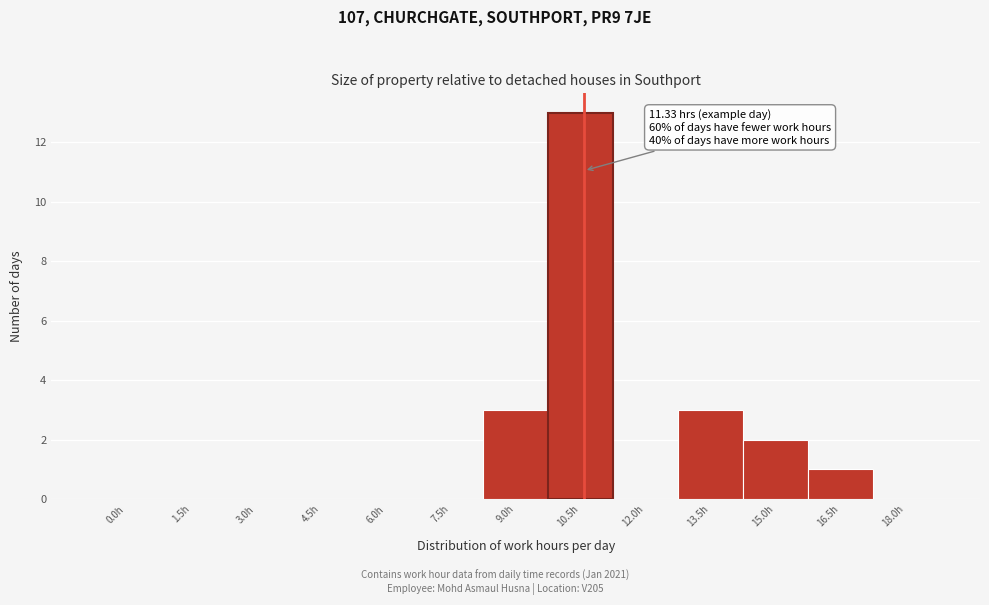

Reading left to right, extract all data points from this chart.

0.0h=0	1.5h=0	3.0h=0	4.5h=0	6.0h=0	7.5h=0	9.0h=3	10.5h=13	12.0h=0	13.5h=3	15.0h=2	16.5h=1	18.0h=0